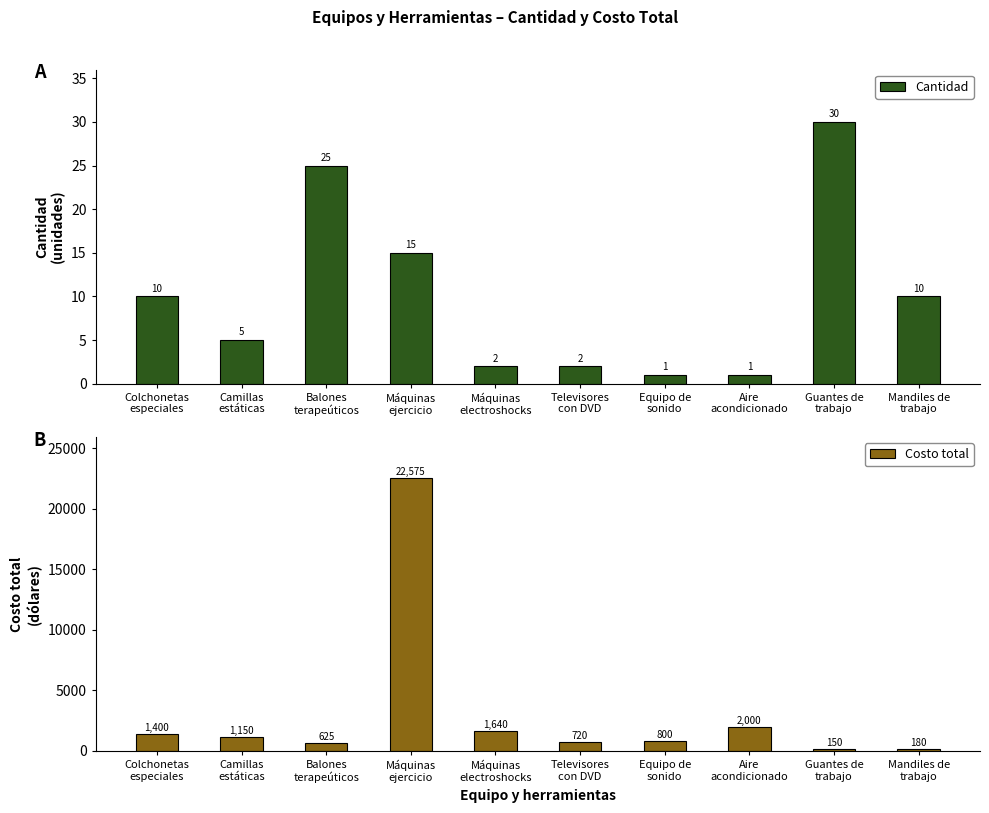

Is it true that Cantidad equals 15 at Máquinas
ejercicio?

True